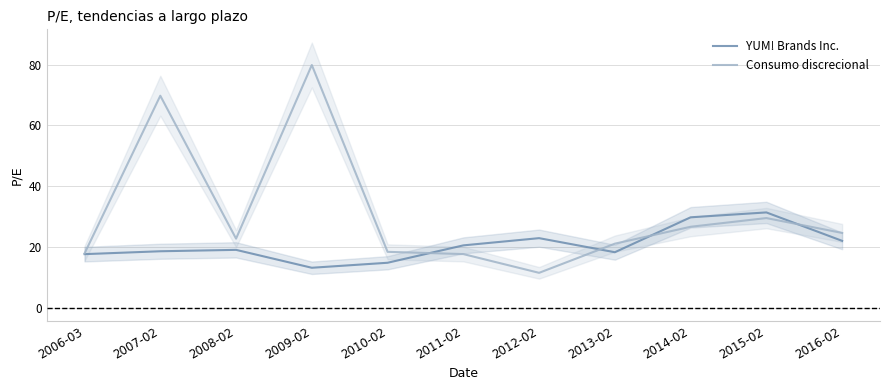

The value of Consumo discrecional at 2008-02 is 22.7. True or false?

True